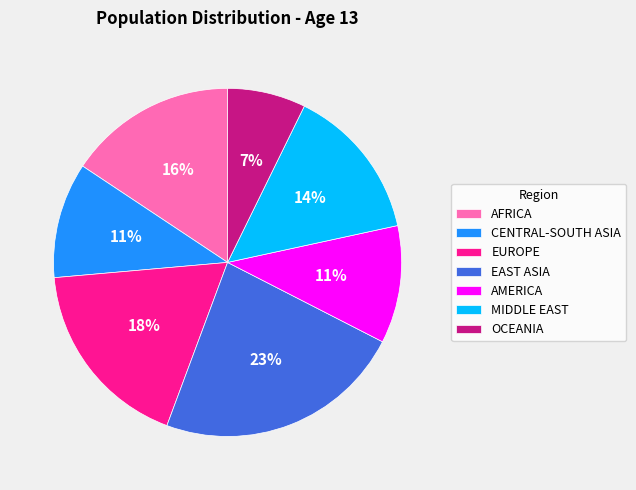

Is it true that AFRICA is 16% of the pie?

True